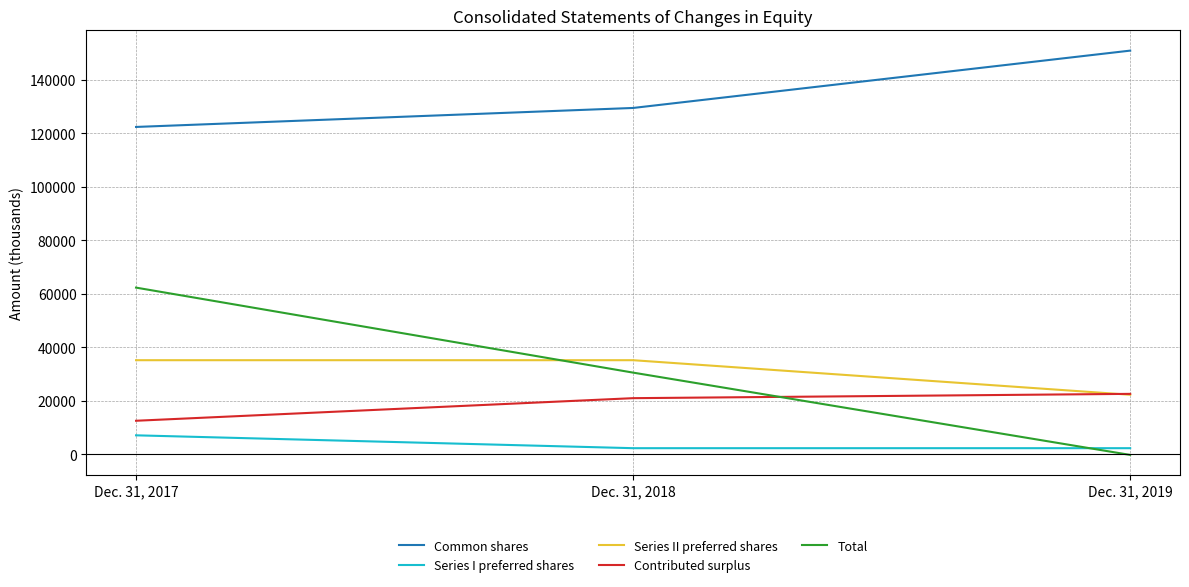

Reading left to right, list all the values displayed in this chart.

Common shares: Dec. 31, 2017=122415	Dec. 31, 2018=129513	Dec. 31, 2019=150943
Series I preferred shares: Dec. 31, 2017=7156	Dec. 31, 2018=2348	Dec. 31, 2019=2348
Series II preferred shares: Dec. 31, 2017=35235	Dec. 31, 2018=35235	Dec. 31, 2019=22316
Contributed surplus: Dec. 31, 2017=12599	Dec. 31, 2018=21043	Dec. 31, 2019=22652
Total: Dec. 31, 2017=62362	Dec. 31, 2018=30591	Dec. 31, 2019=-168